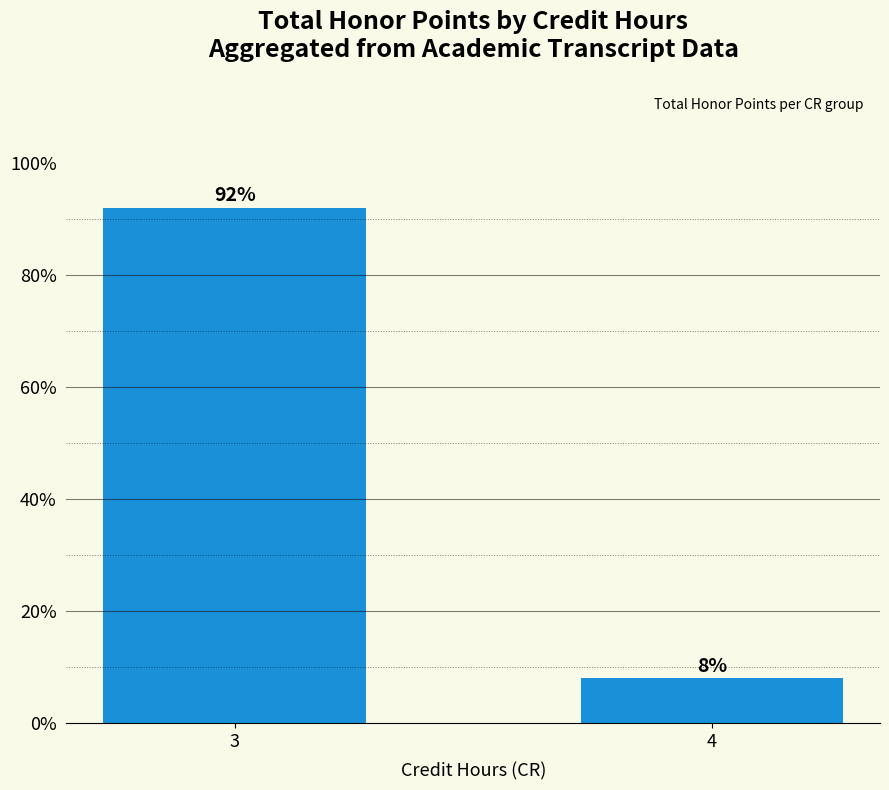

What is the sum of all values?

100.0